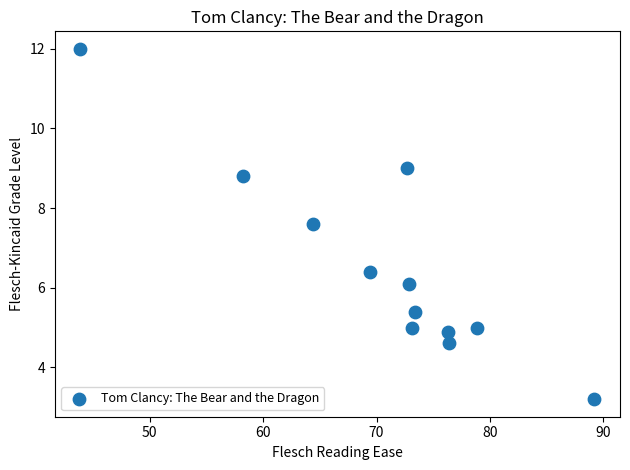

What is the range of X values (max minus min)?

45.3